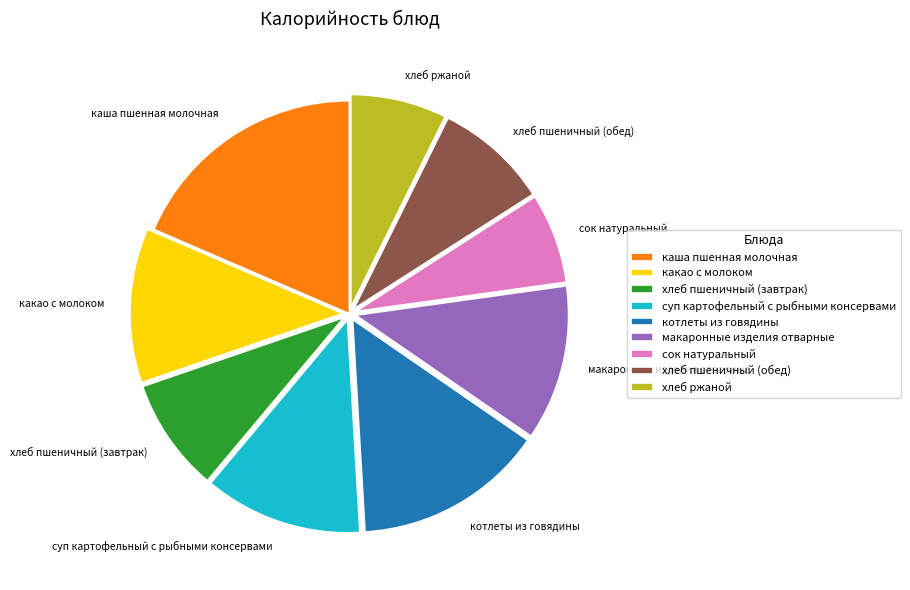

Which has a higher value, макаронные изделия отварные or сок натуральный?

макаронные изделия отварные